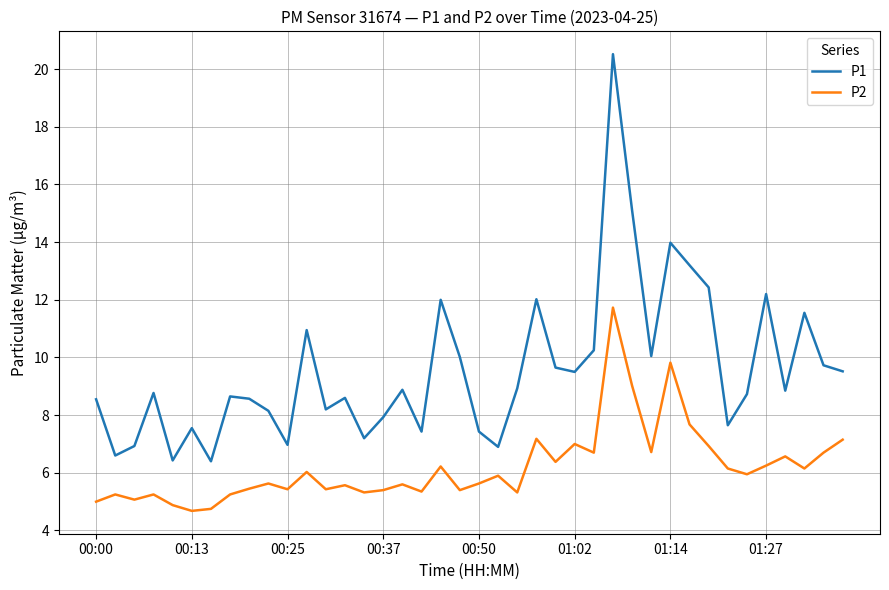

How many interior local valleys does the P1 series have?

12